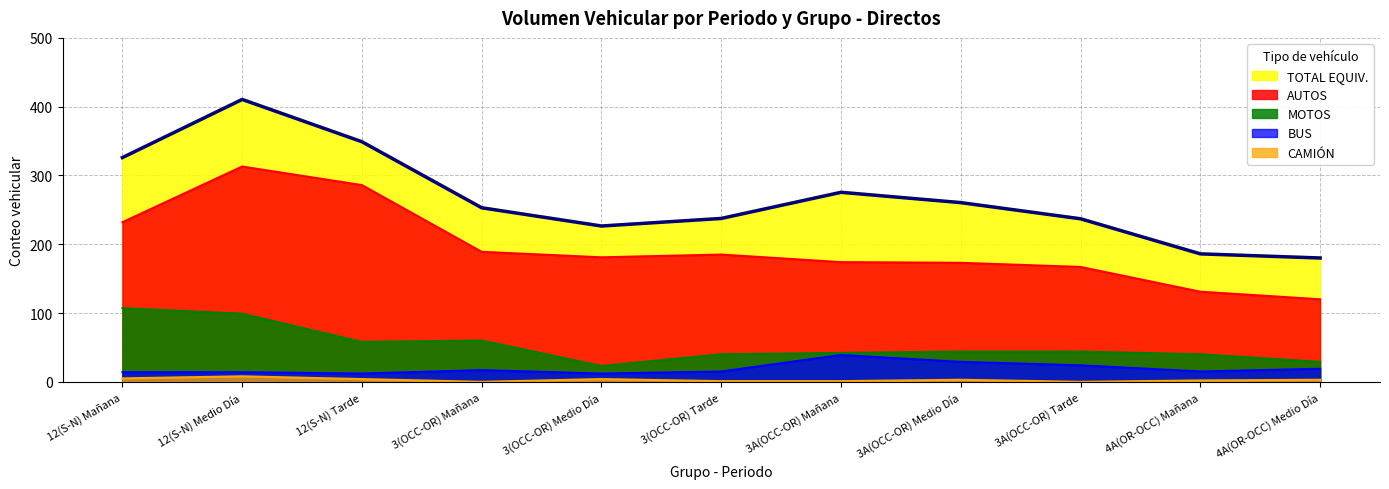

What is the sum of the values at 3(OCC-OR) Medio Día and 4A(OR-OCC) Medio Día?

406.5